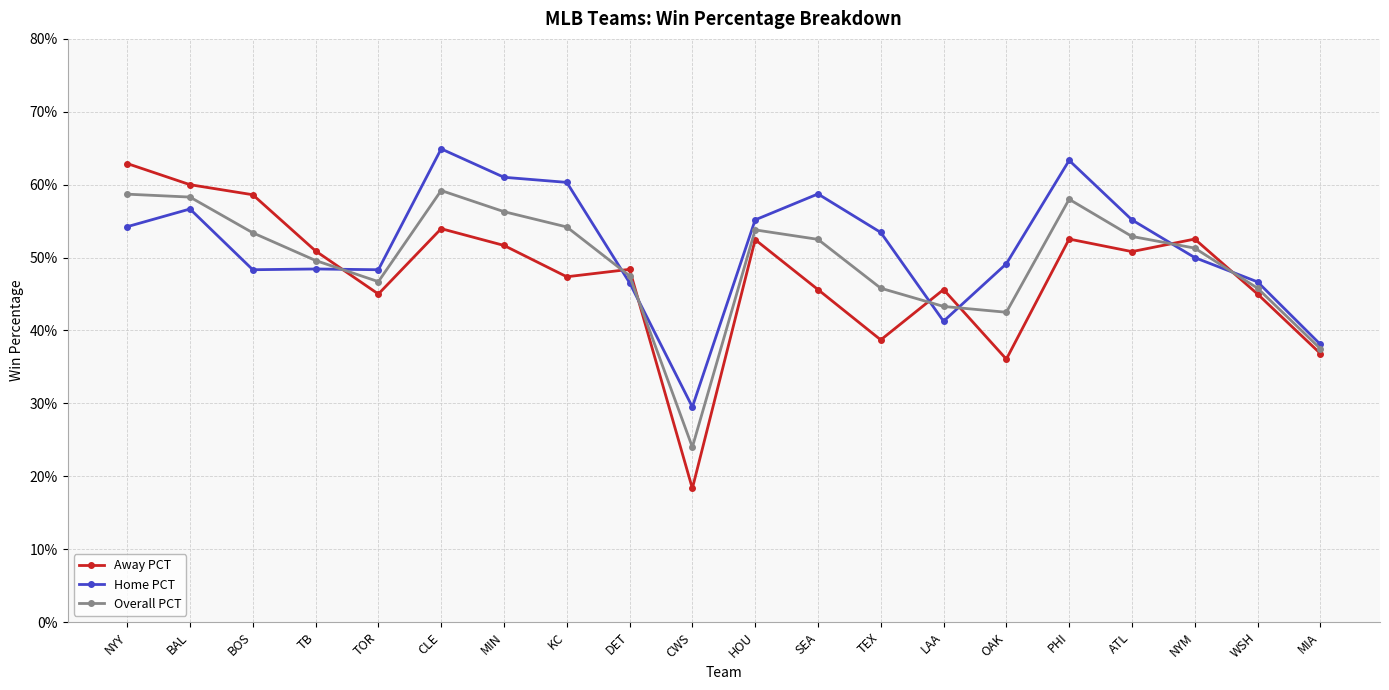

What is the minimum value shown in the chart?

0.2